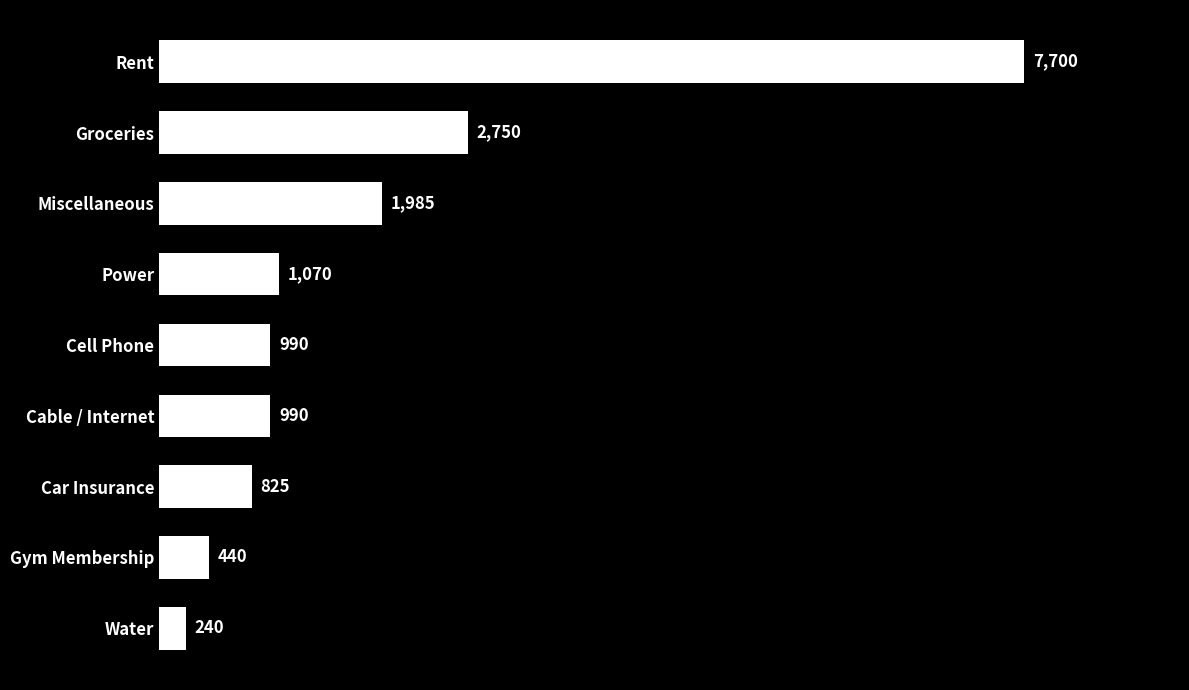

How many categories are shown in the chart?

9